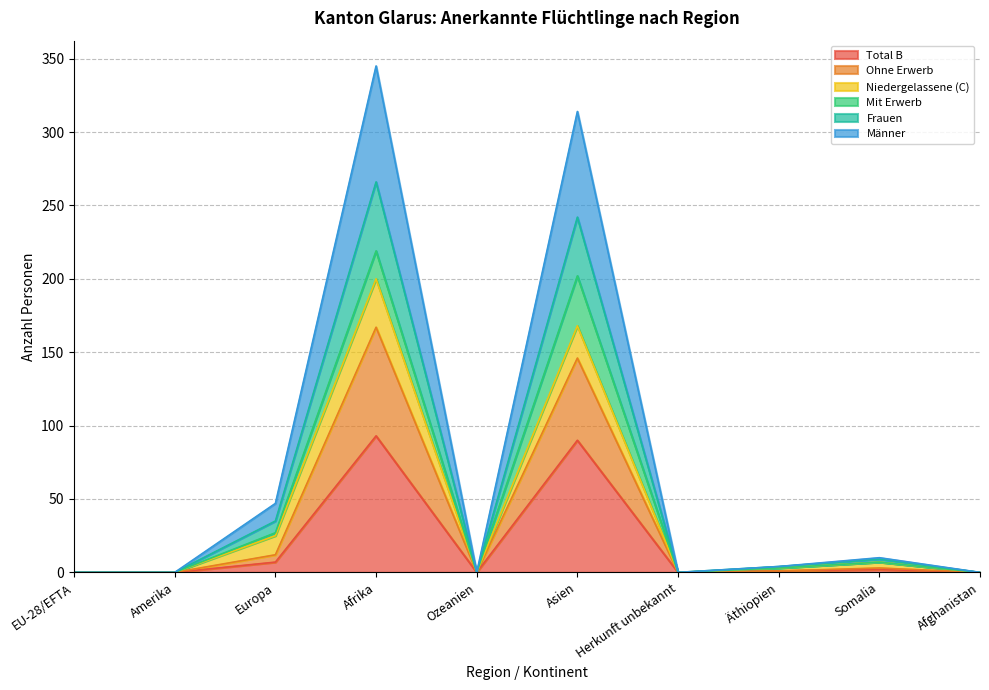

What is the spread (max minus min) of values at Äthiopien?

3